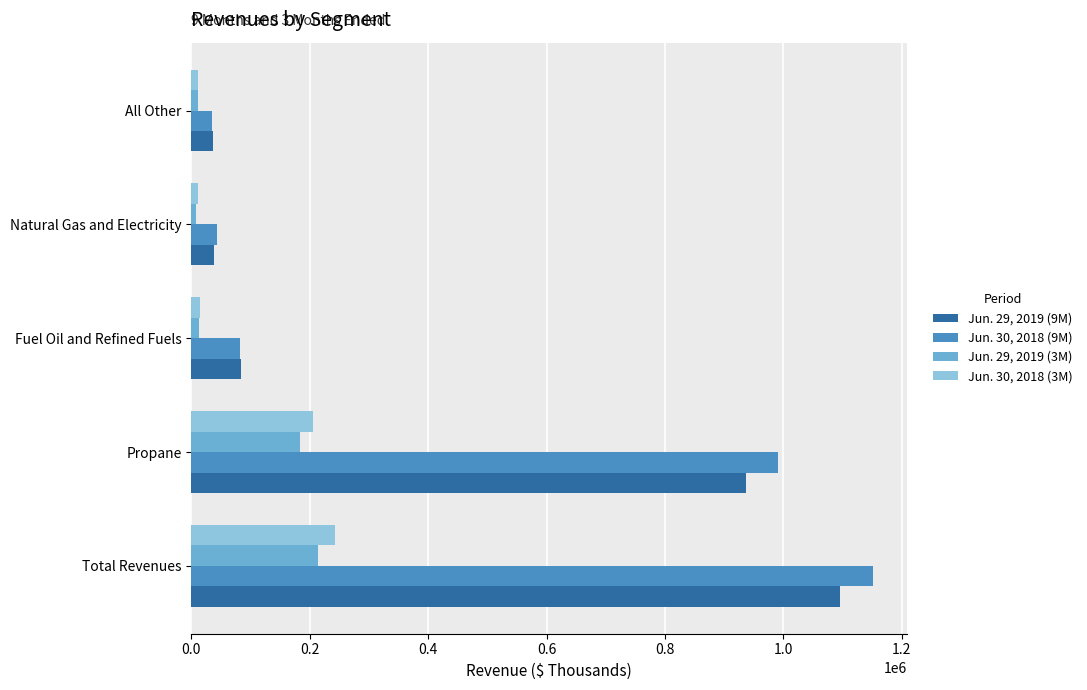

Which series has the largest range (max minus min)?

Jun. 30, 2018 (9M)